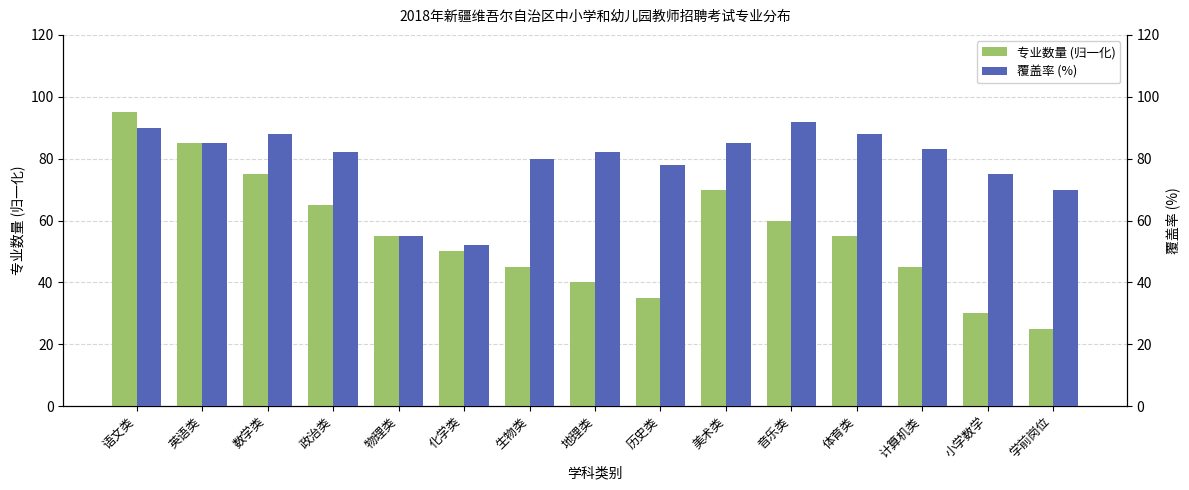

What is the value of the 覆盖率 (%) bar at the 1st from the left?

90